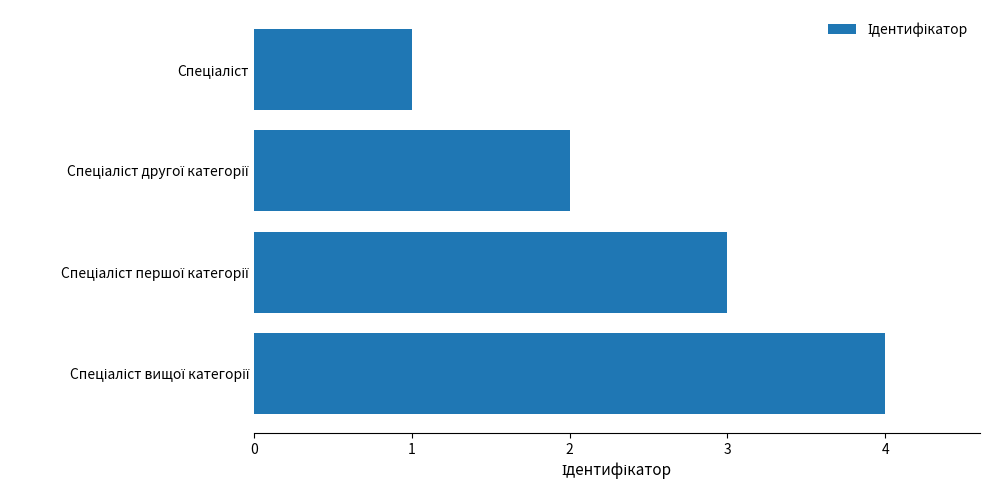

What is the sum of all values?

10